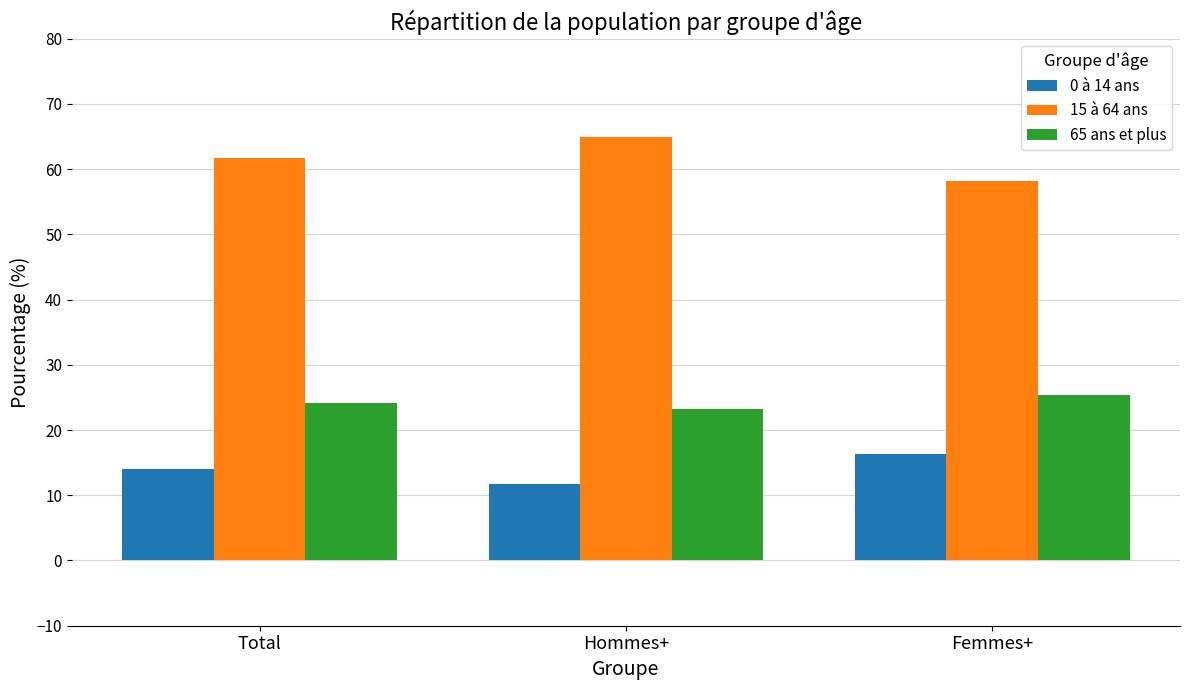

Count the number of categories in the chart.

3